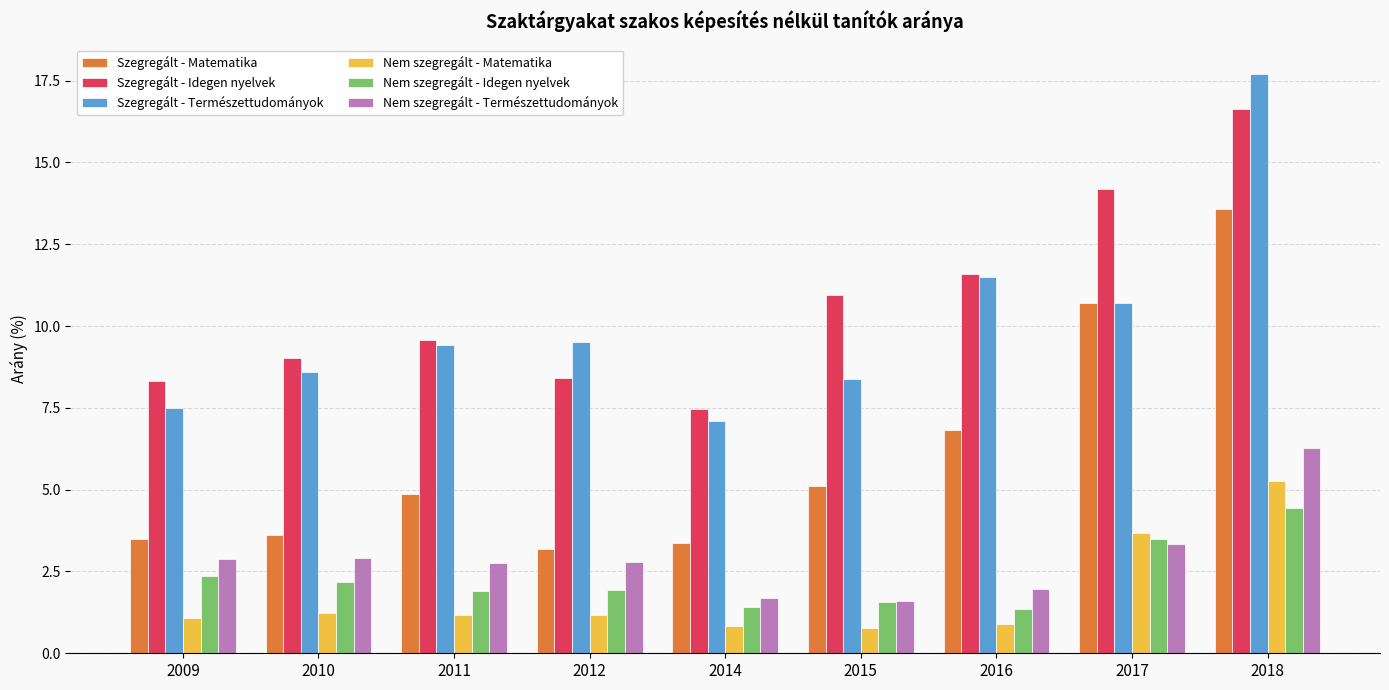

Which series has the largest range (max minus min)?

Szegregált - Természettudományok